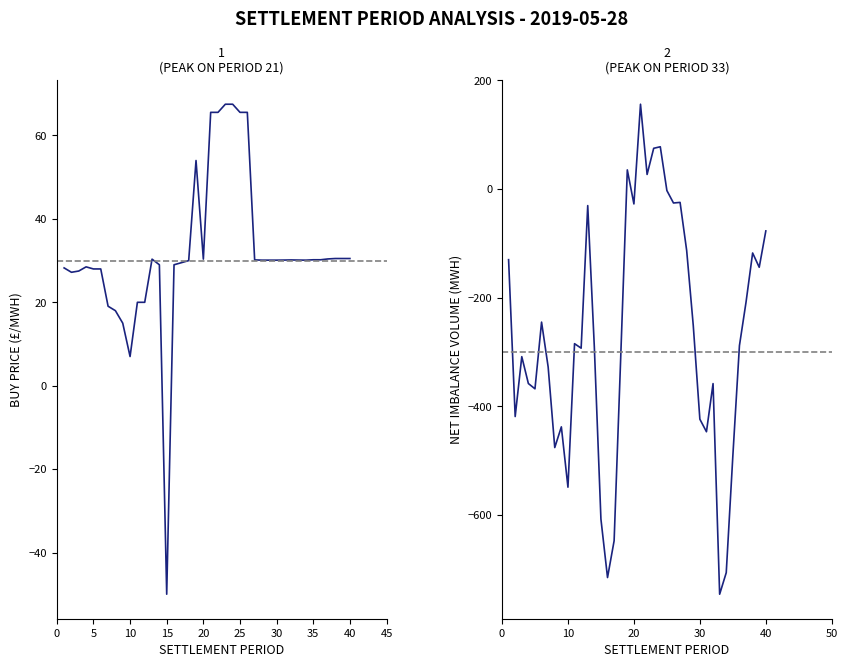

Reading right to left, what are all the values shown in this chart?

BUY_PRICE: 30.5	30.5	30.5	30.4	30.2	30.2	30.1	30.1	30.2	30.1	30.1	30.1	30.1	30.2	65.6	65.6	67.5	67.5	65.6	65.6	30.4	54.0	30.0	29.5	29.0	-50.0	29.0	30.4	20.0	20.0	7.0	15.0	18.0	19.1	28.0	28.0	28.5	27.5	27.2	28.2
NET_IMBALANCE_VOLUME: -77.0	-143.9	-117.6	-208.0	-288.0	-491.1	-705.8	-745.5	-357.9	-446.5	-423.4	-251.1	-113.0	-24.5	-25.6	-2.7	77.9	75.1	27.0	156.2	-27.3	35.3	-309.4	-647.1	-714.8	-607.2	-290.5	-30.4	-292.7	-284.4	-548.5	-437.5	-475.6	-327.5	-244.8	-367.5	-357.8	-308.3	-418.5	-129.9